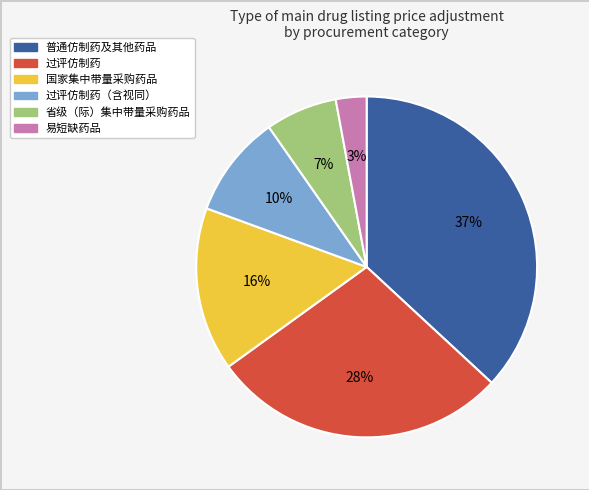

Is there a majority slice in this chart?

No